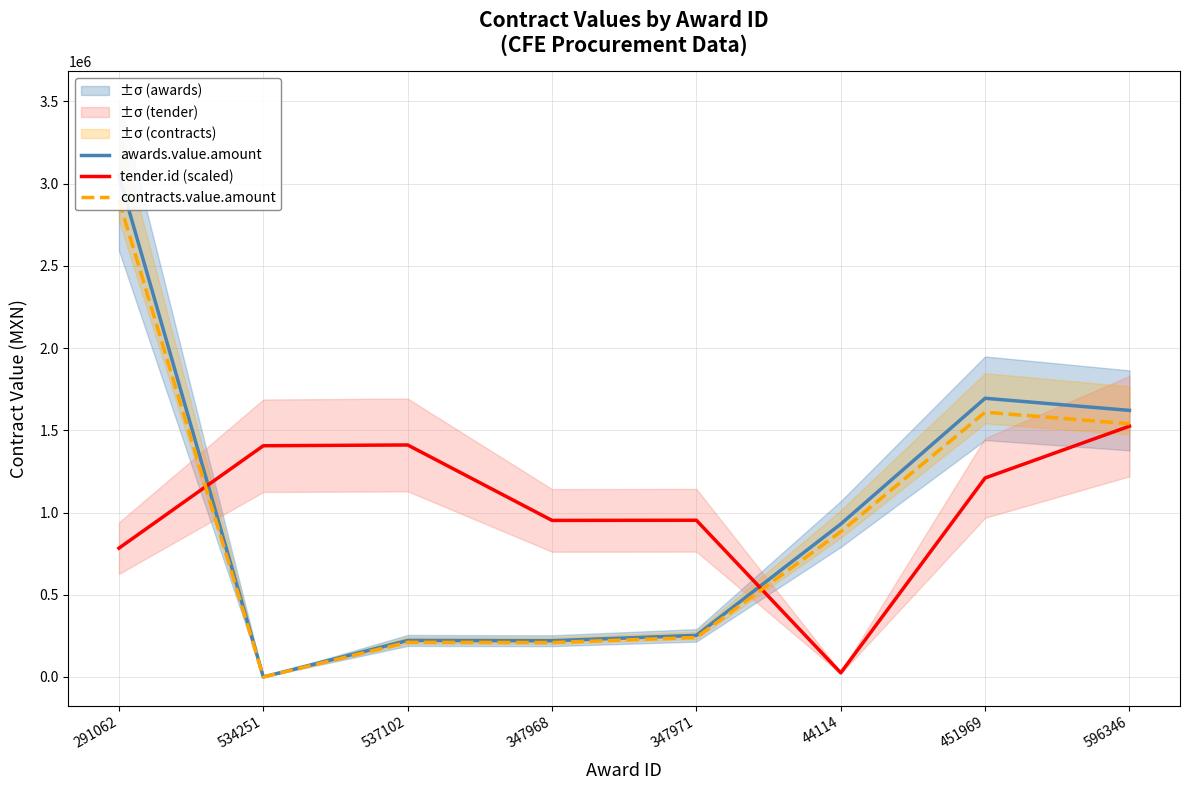

Reading left to right, transcribe all the data shown in this chart.

awards.value.amount: 291062=3050130.6	534251=105.0	537102=222000.0	347968=220400.0	347971=253000.0	44114=930000.0	451969=1694868.2	596346=1621189.9
tender.id (scaled): 291062=783407.0	534251=1406159.8	537102=1410897.0	347968=952086.5	347971=952912.6	44114=25149.5	451969=1210151.1	596346=1525065.3
contracts.value.amount: 291062=2897624.0	534251=99.8	537102=210900.0	347968=209380.0	347971=240350.0	44114=883500.0	451969=1610124.8	596346=1540130.4